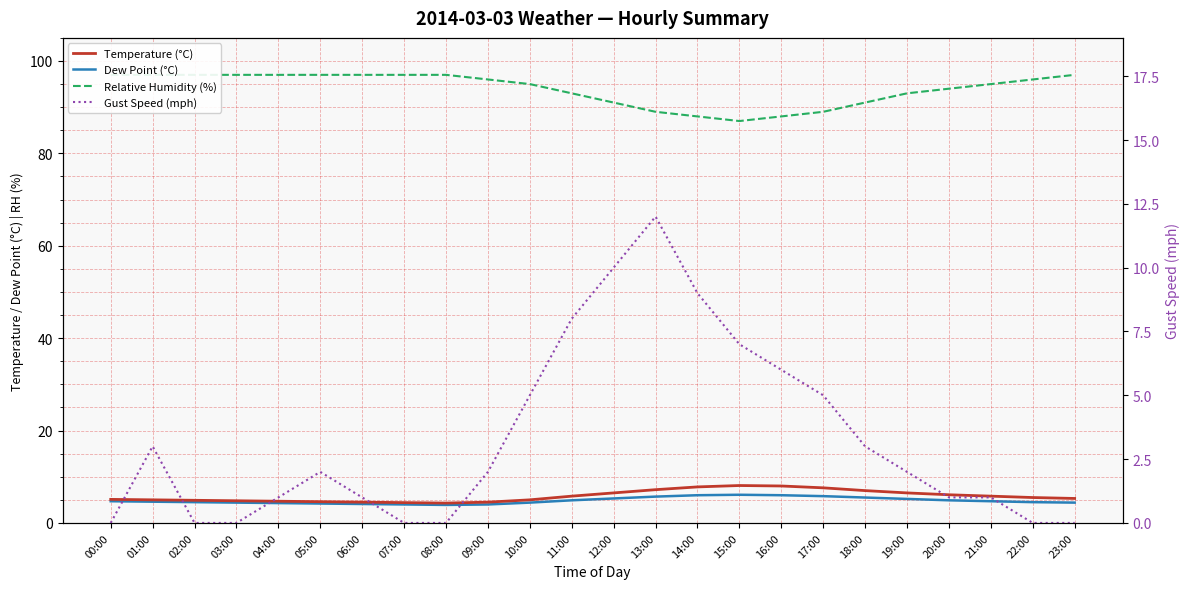

How many data points in Relative Humidity (%) are above 96?

10